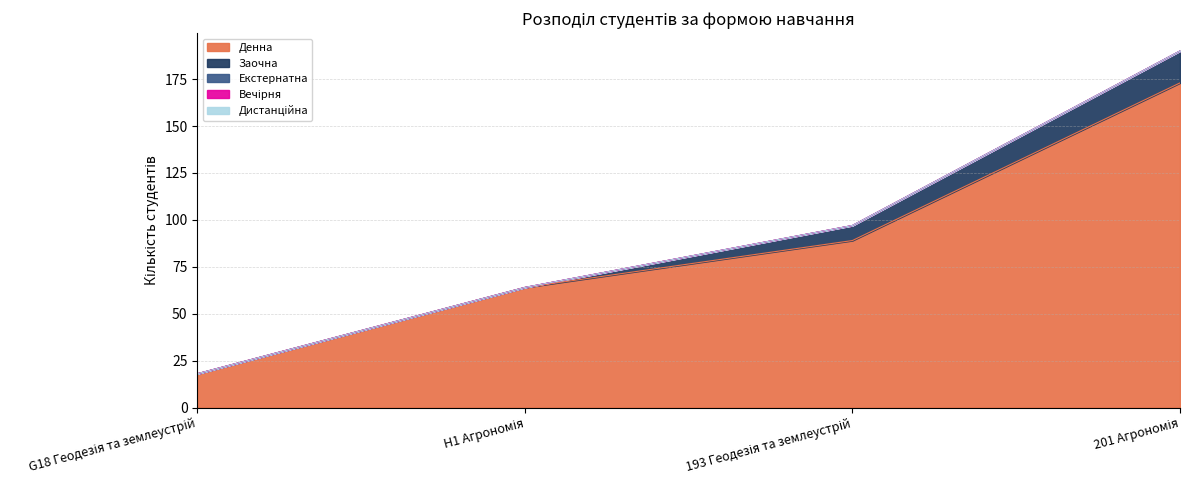

Which has a higher value, G18 Геодезія та землеустрій or H1 Агрономія?

H1 Агрономія